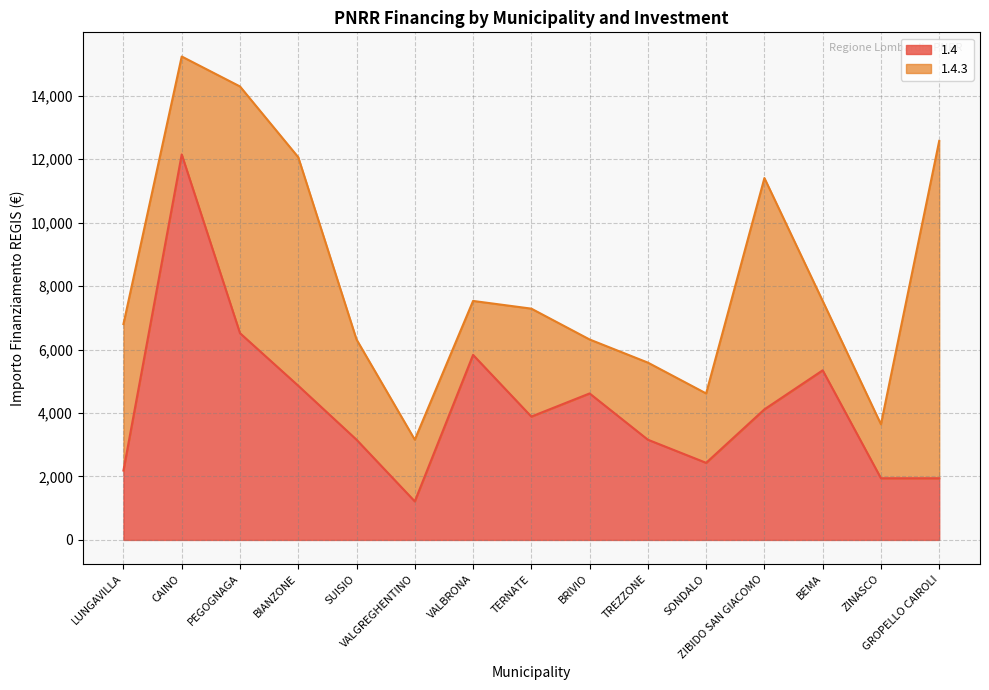

Rank the categories by value from highest to lowest.

CAINO, PEGOGNAGA, VALBRONA, BEMA, BIANZONE, BRIVIO, ZIBIDO SAN GIACOMO, TERNATE, SUISIO, TREZZONE, SONDALO, LUNGAVILLA, ZINASCO, GROPELLO CAIROLI, VALGREGHENTINO